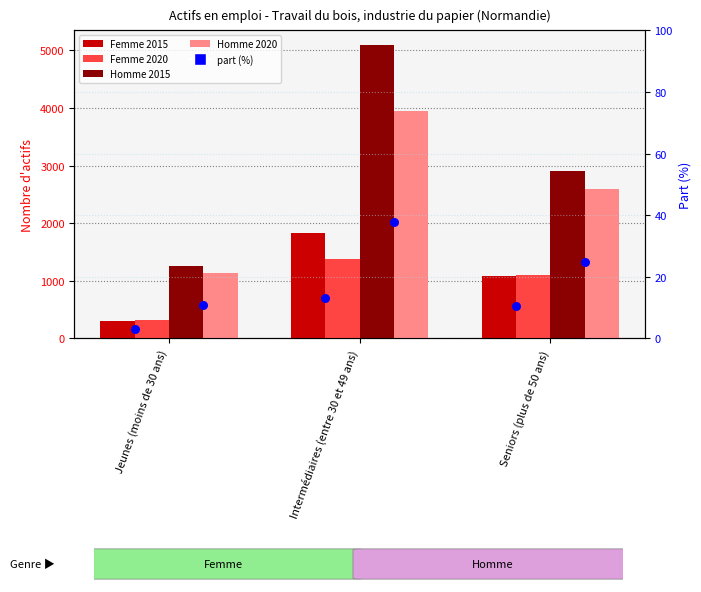

Which series has the largest Y range (max minus min)?

Homme 2015